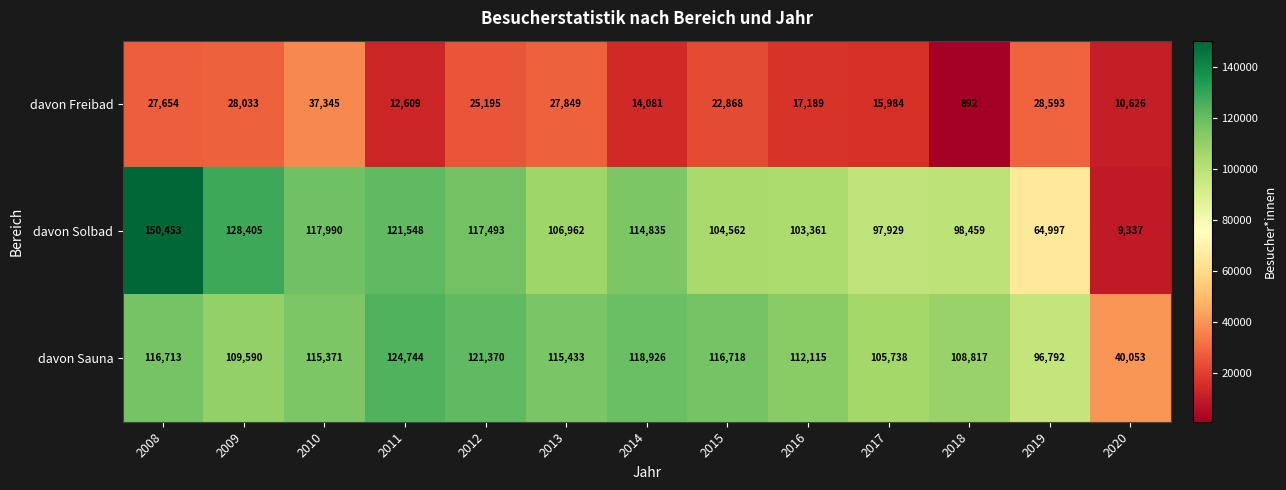

What is the difference between the second highest and second lowest values in the davon Sauna series?

24578